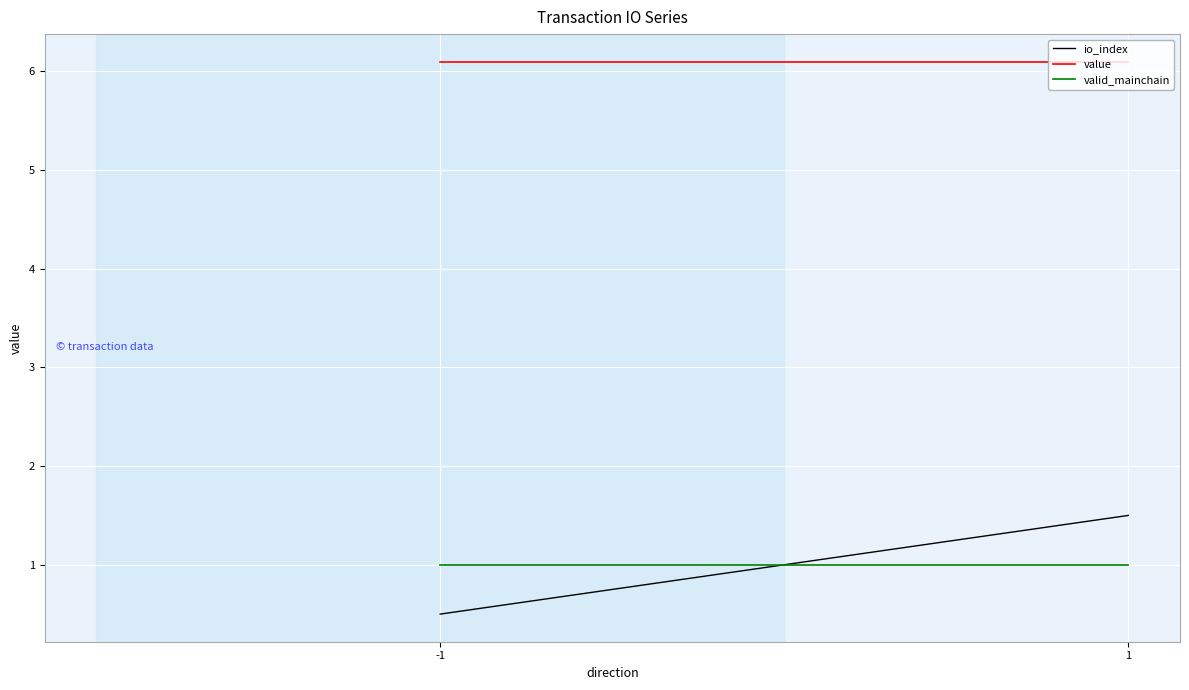

What is the sum of the valid_mainchain values at -1 and 1?

2.0